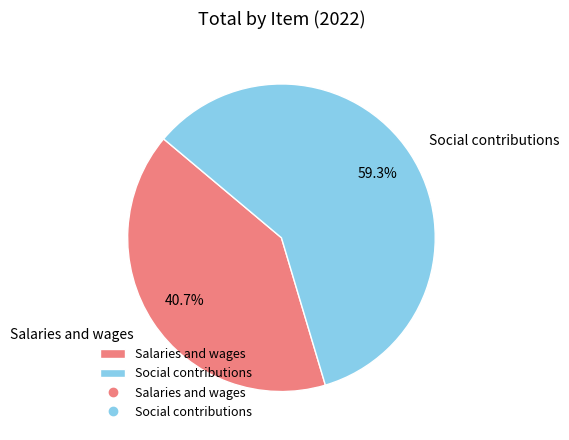

To the nearest percent, what is the difference between the Salaries and wages and Social contributions slice percentages?

19%